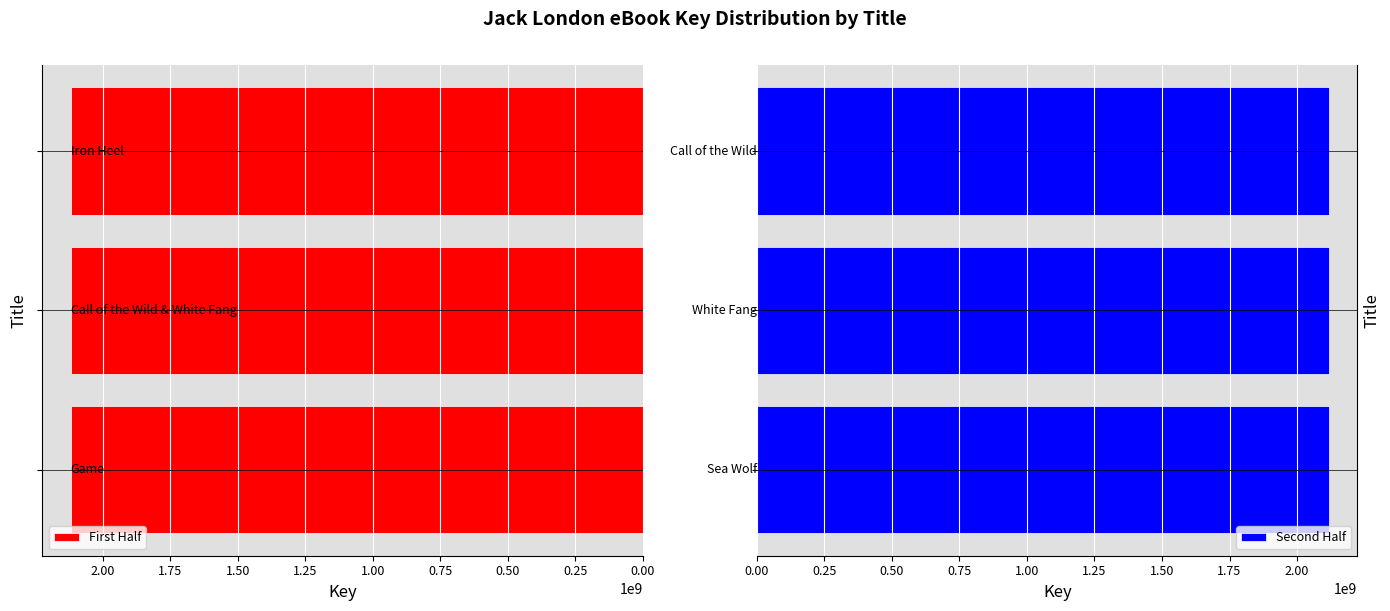

Reading left to right, extract all data points from this chart.

First Half: 2117876538	2117867055	2117844947
Second Half: 2117860365	2117875363	2117858351